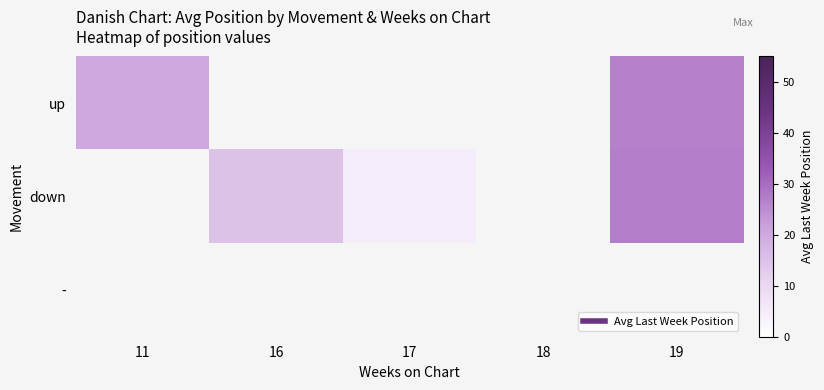

Count the number of data series in this chart.

3